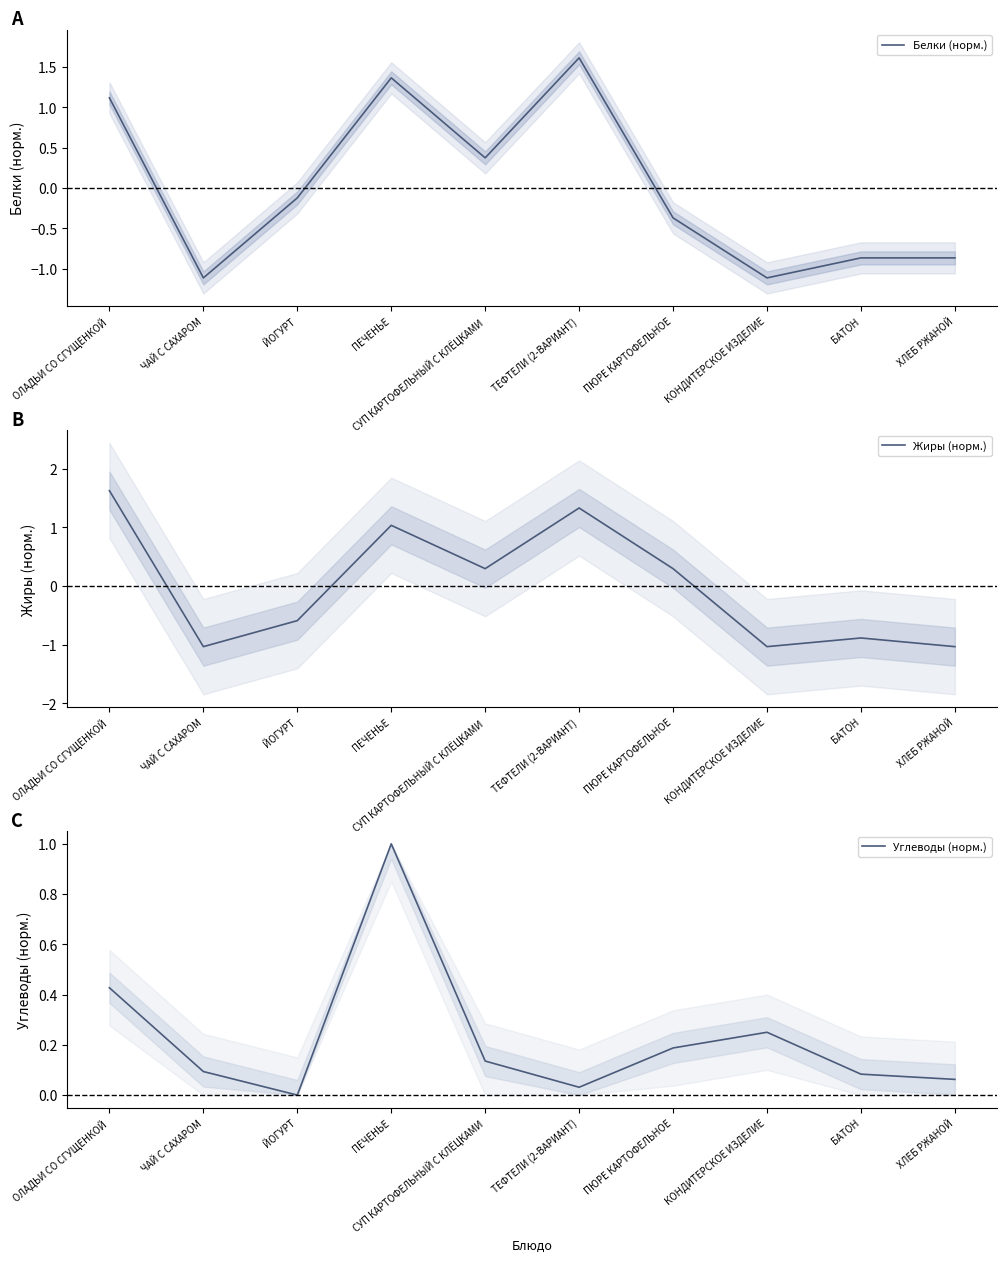

How many lines are shown in the chart?

3